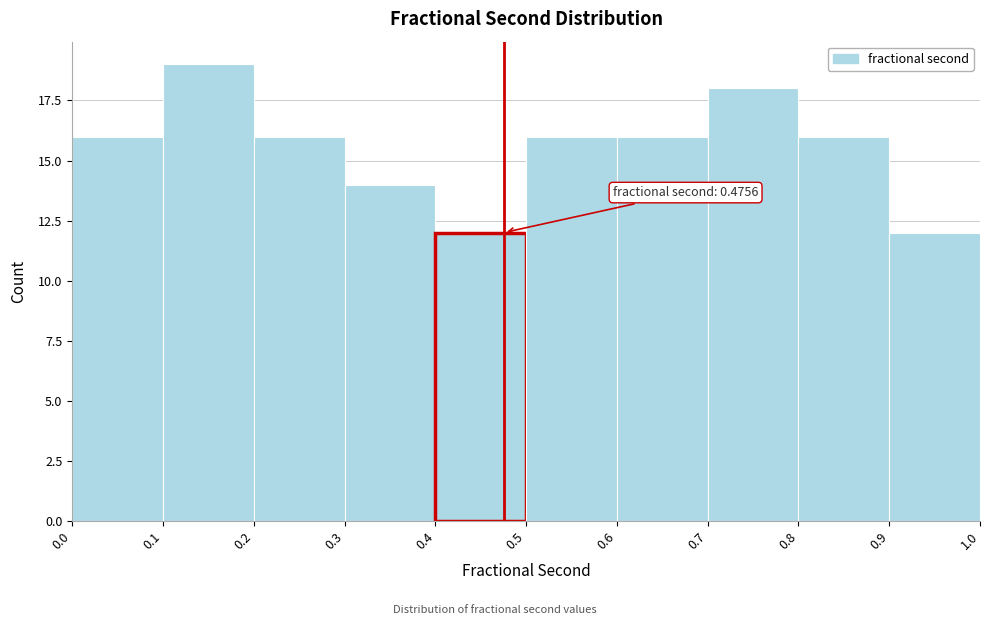

Over which range of the x-axis is the bar tallest?

0.1 to 0.2